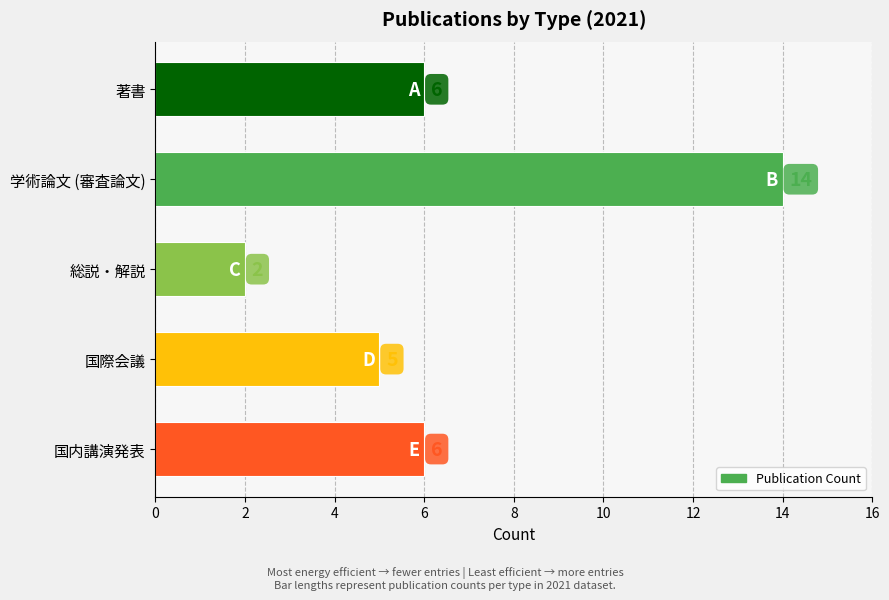

At which category does the chart reach its peak across all series?

学術論文 (審査論文)